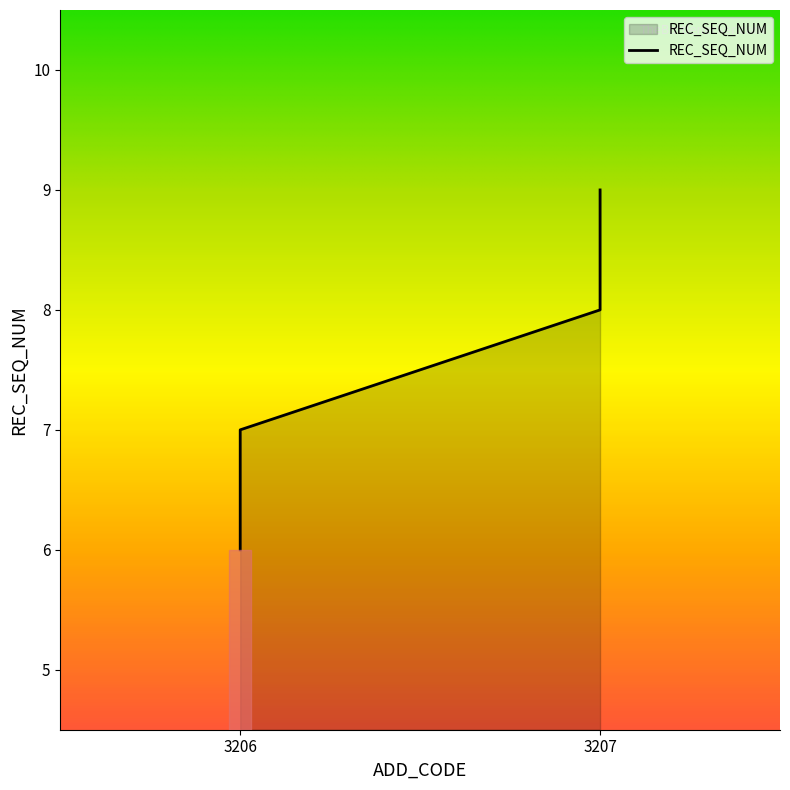

Reading left to right, extract all data points from this chart.

3206=6	3206=7	3207=8	3207=9